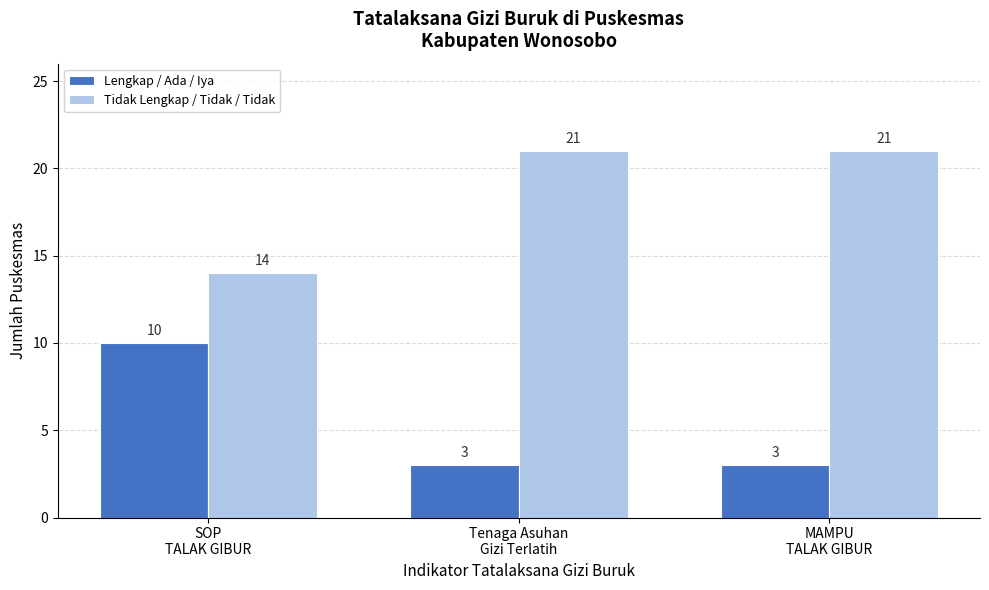

Reading left to right, transcribe all the data shown in this chart.

Lengkap / Ada / Iya: 10	3	3
Tidak Lengkap / Tidak / Tidak: 14	21	21